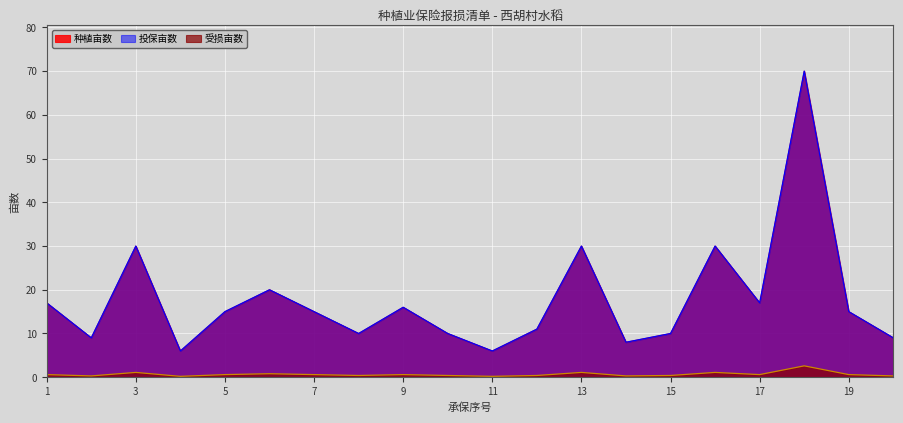

True or false: 投保亩数 has more than 2 interior local peaks.

True